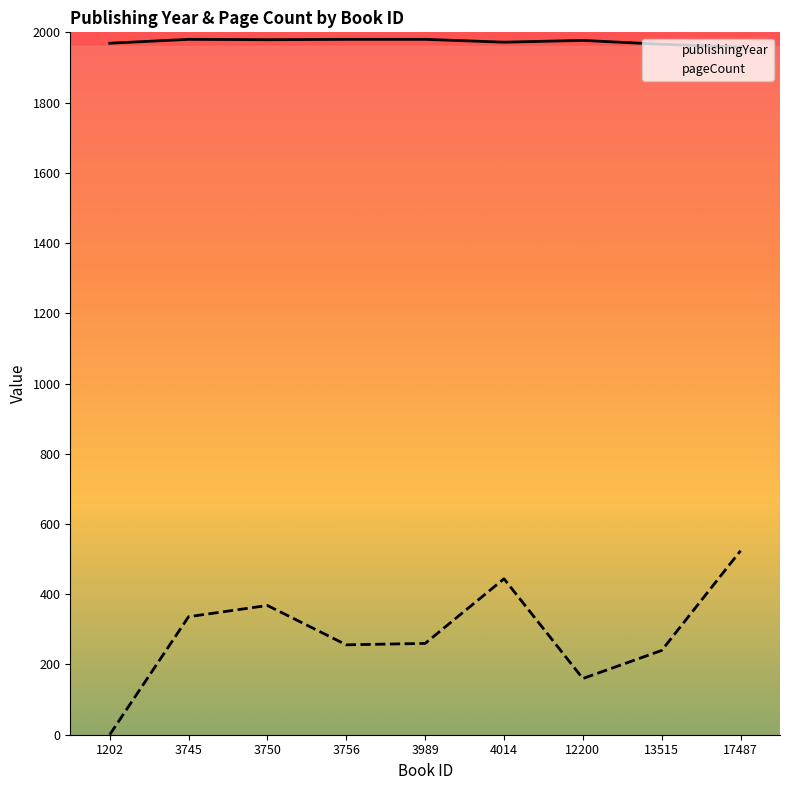

Does the chart have visible grid lines?

No